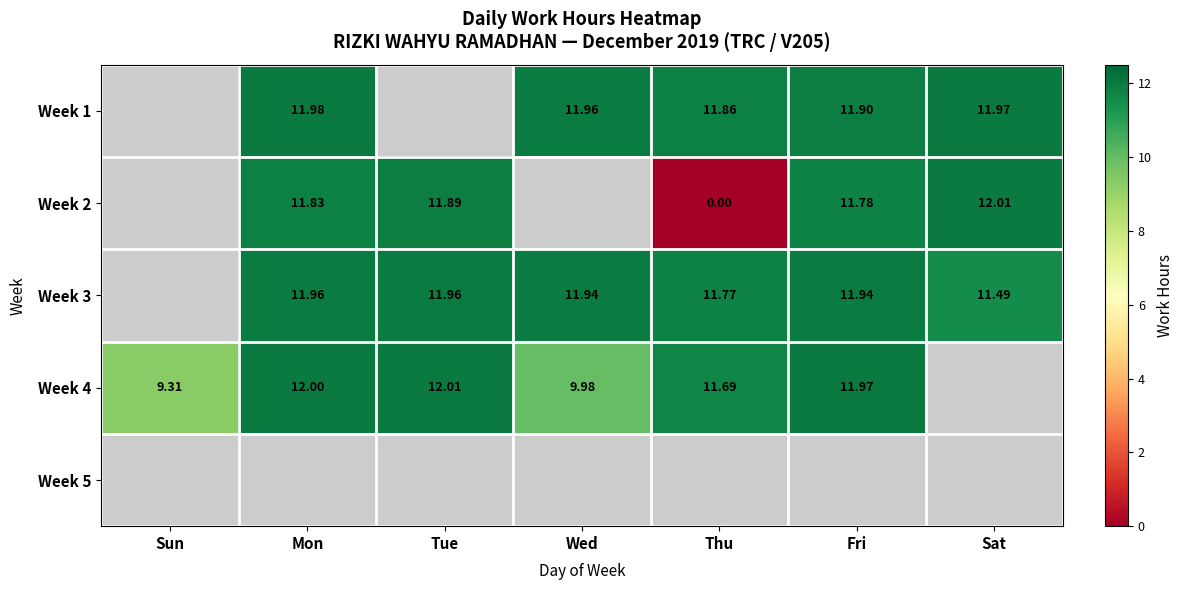

Which label corresponds to the largest value in the chart?

Sat